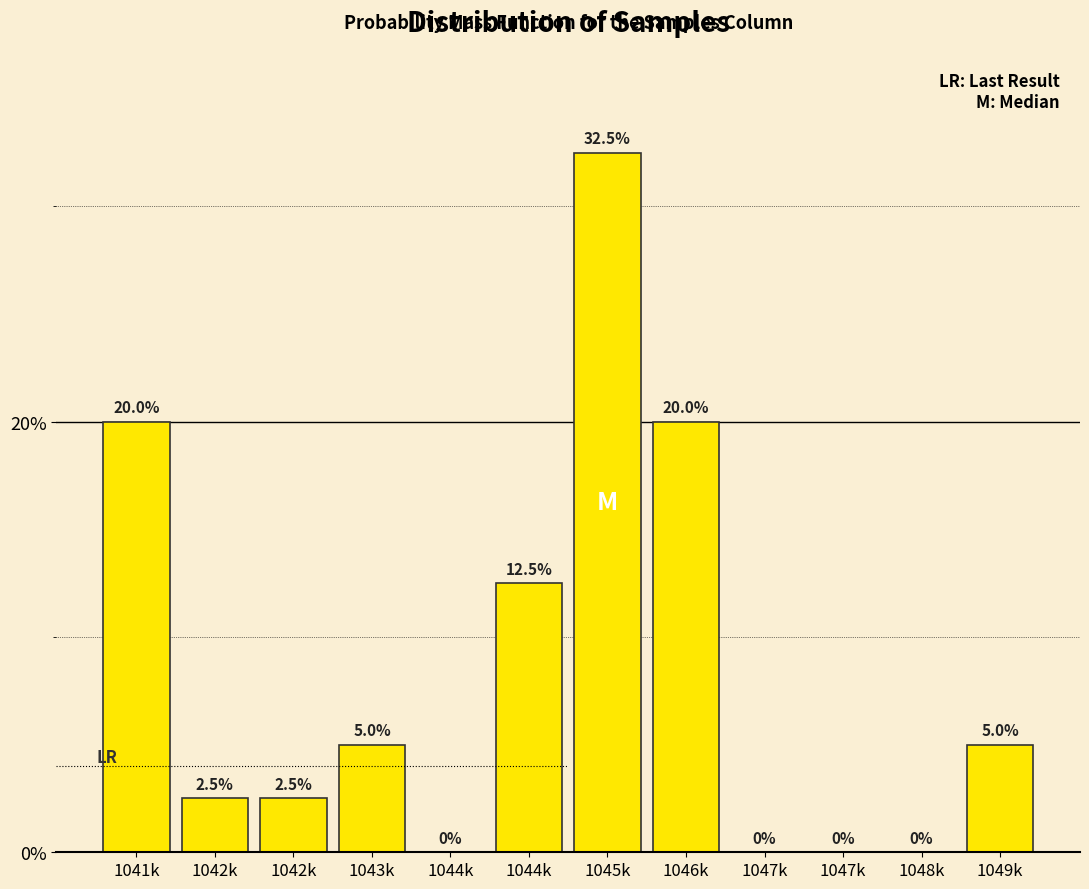

How many data points does each series have?

12